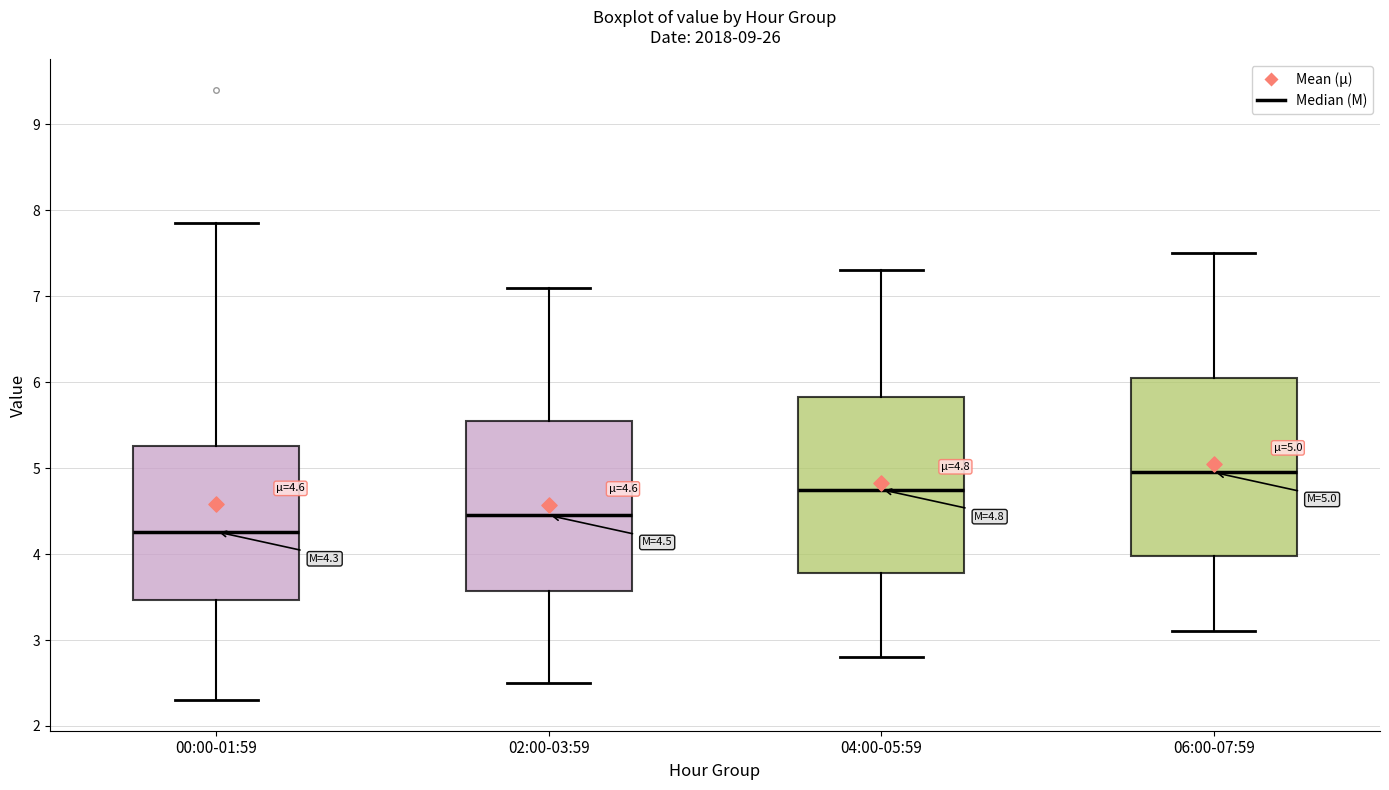

Which box's median line is the lowest?

00:00-01:59